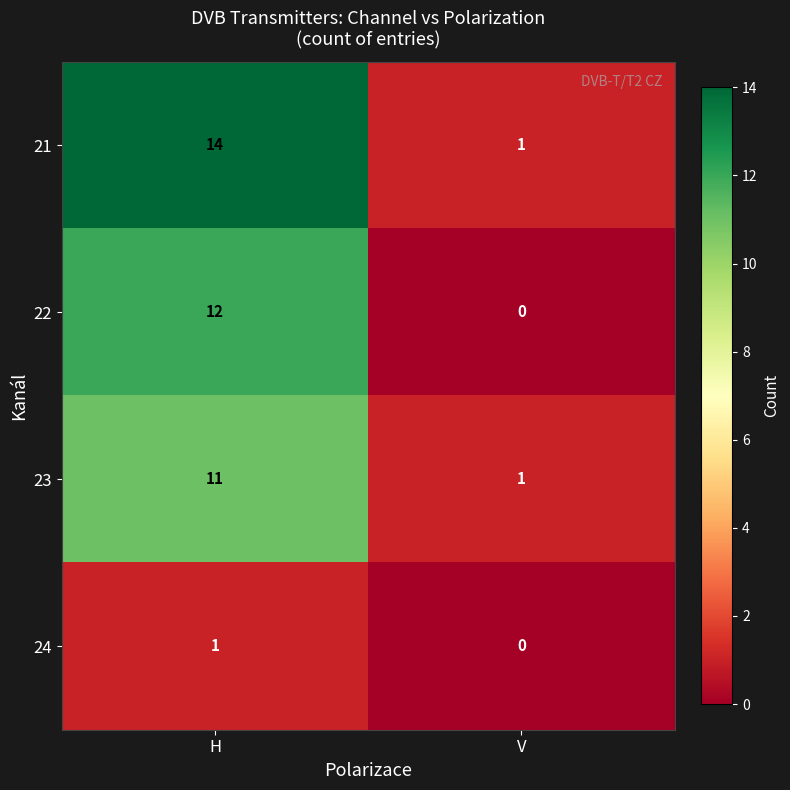

How many series are shown in this chart?

4